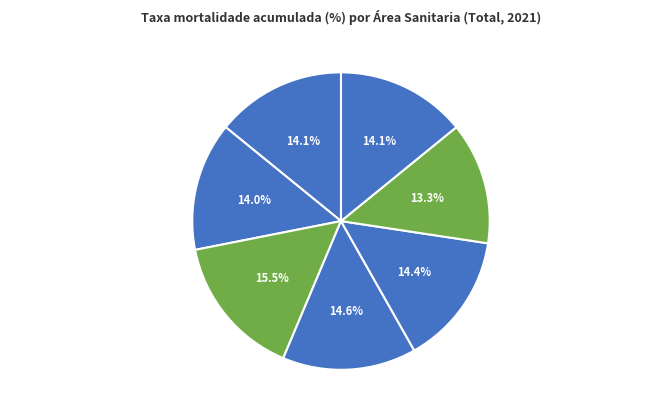

Approximately how many times larger is the value at Ourense, Verín e O Barco de Valdeorras compared to Pontevedra e O Salnés?

1.1